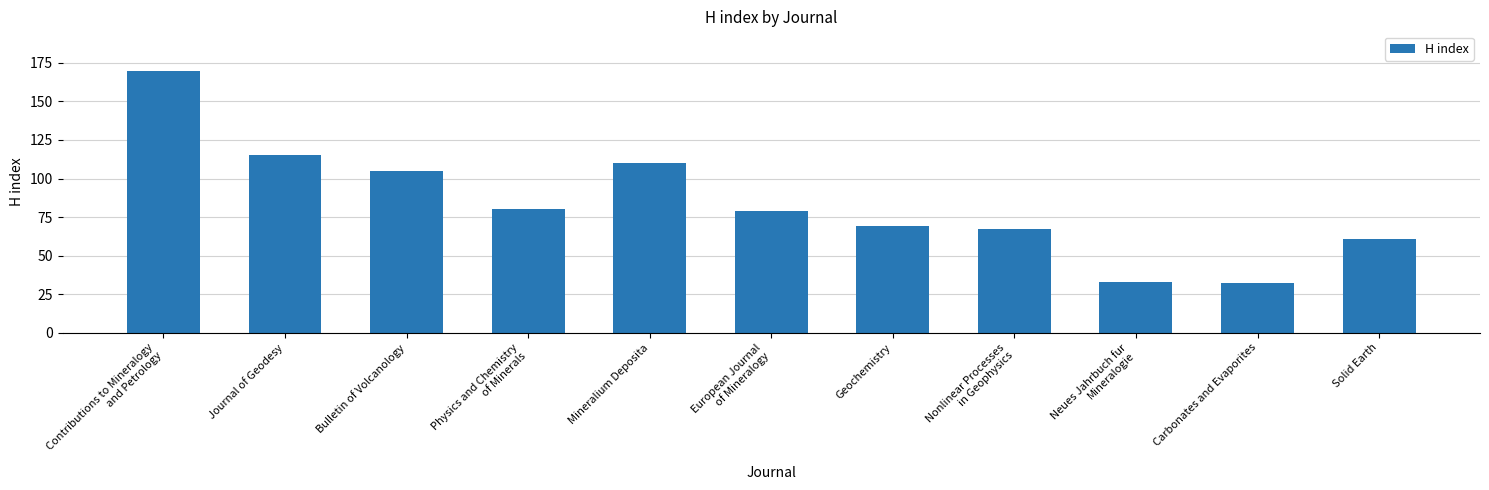

What is the ratio of the value at Geochemistry to the value at Carbonates and Evaporites?

2.2